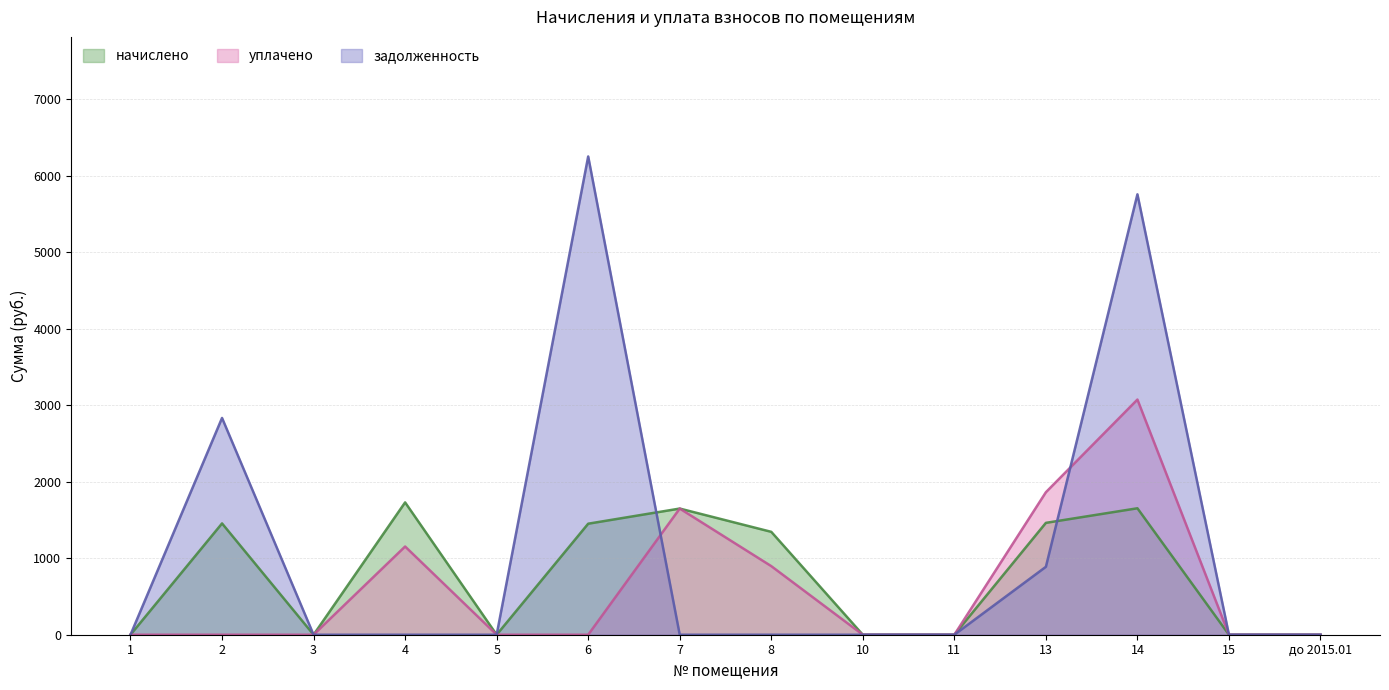

True or false: задолженность has more than 1 interior local peaks.

True